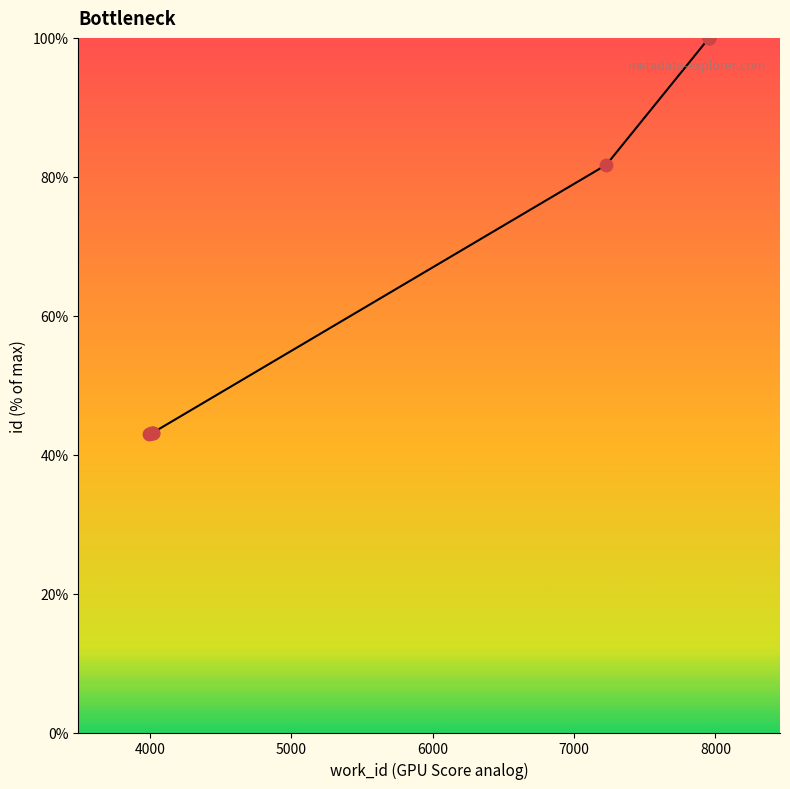

Approximately how many times larger is the value at 4000 compared to 7000?

0.5